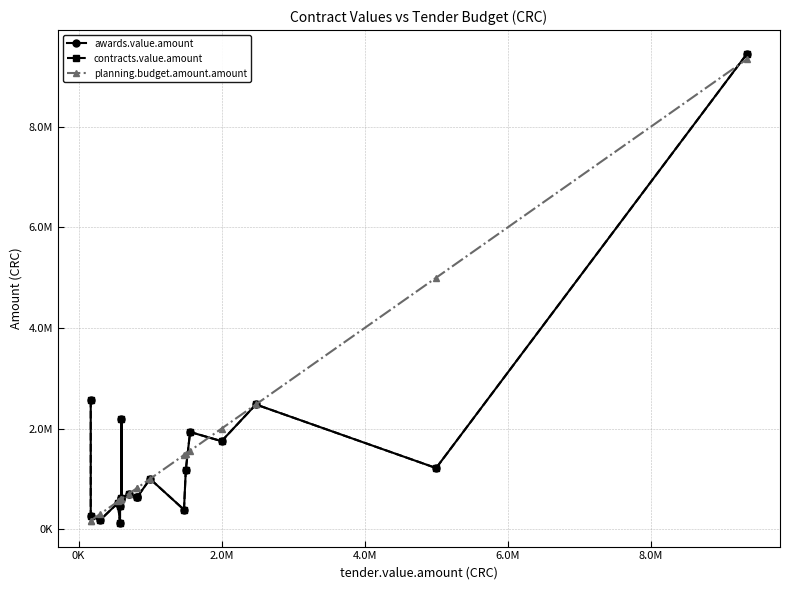

What is the smallest value displayed?

120500.0